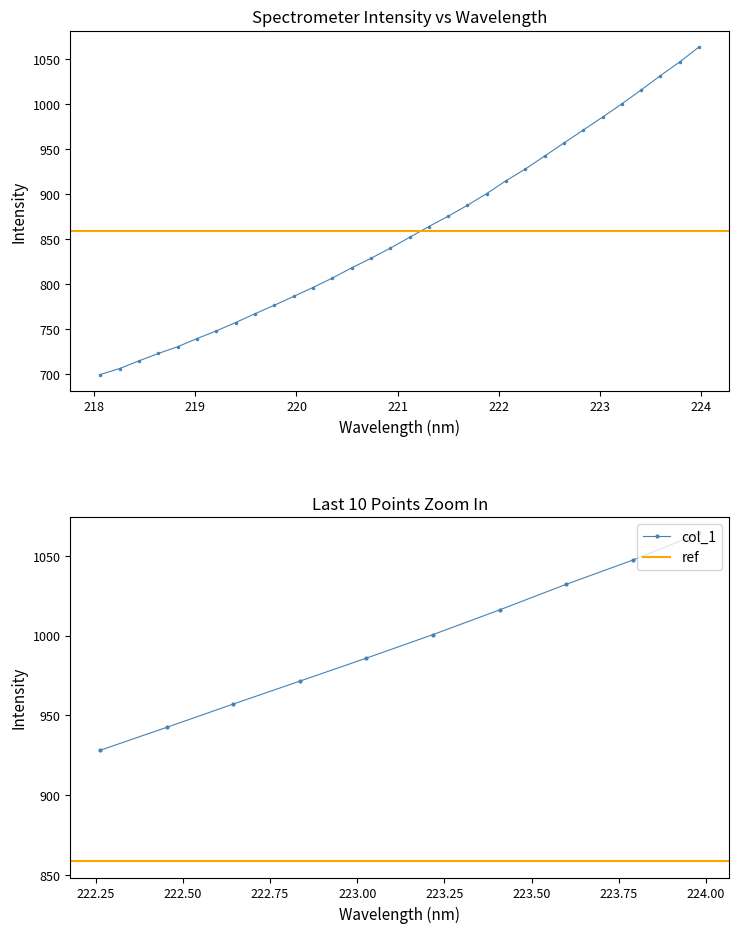

At which category does the chart reach its minimum across all series?

218.0596